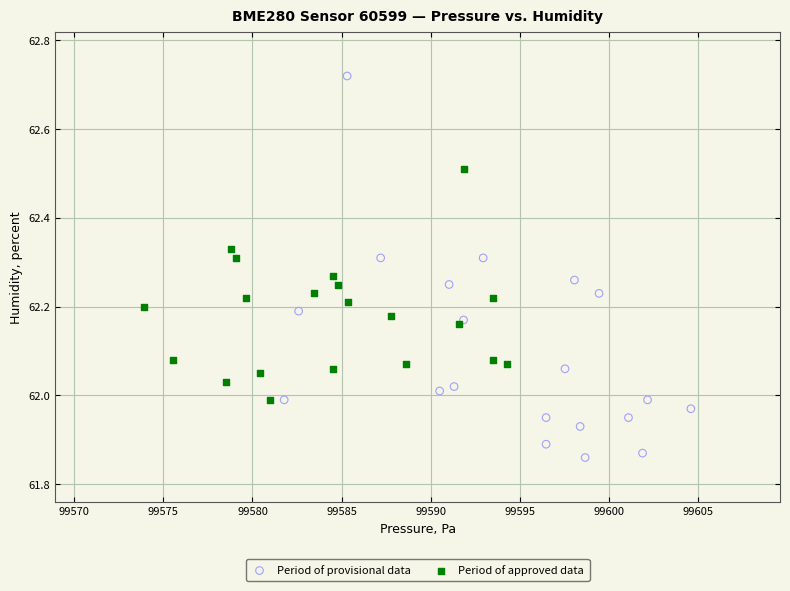

Which series has the largest Y range (max minus min)?

Period of provisional data